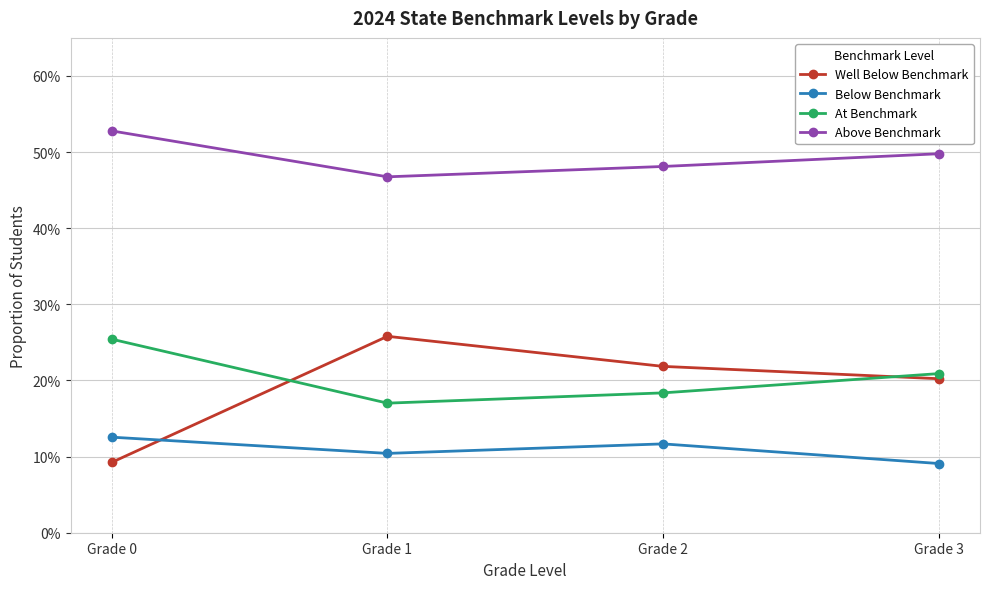

Which series has the largest total across all categories?

Above Benchmark